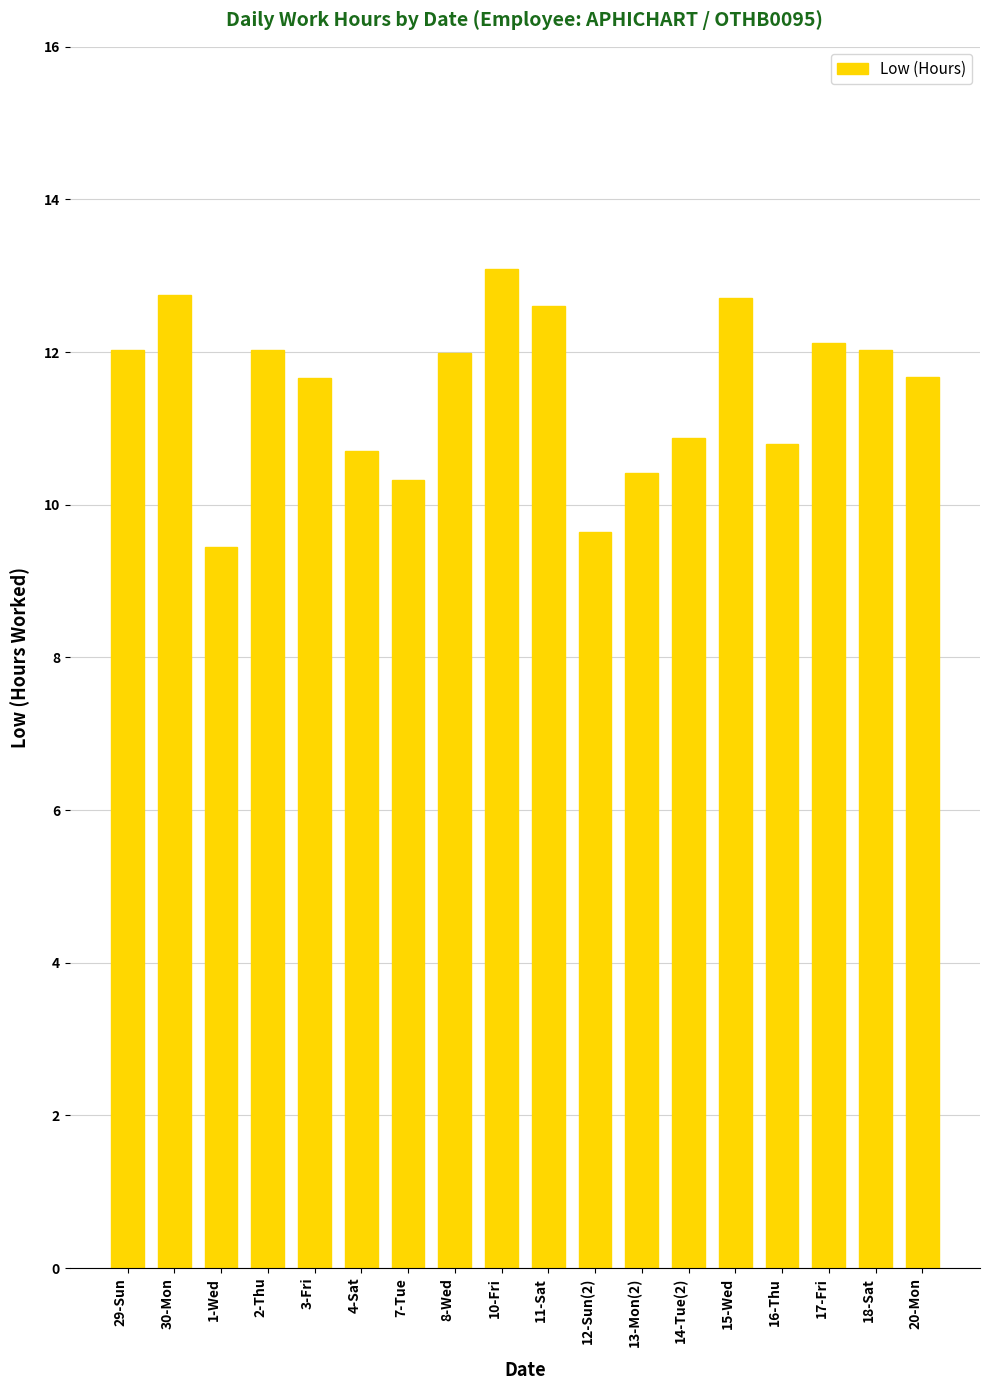

What is the average value?

11.5